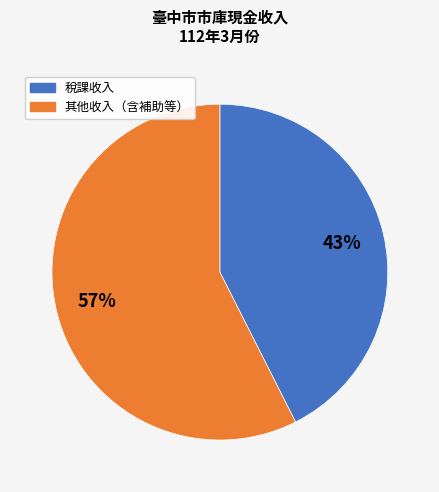

Does any single category account for the majority?

Yes